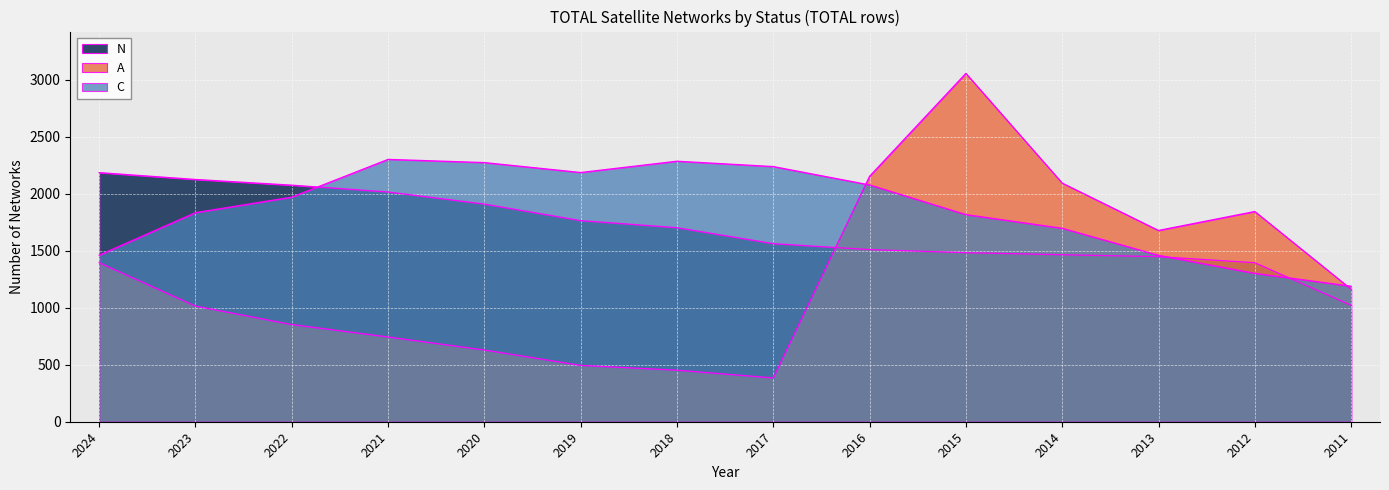

Which series has the largest total across all categories?

C